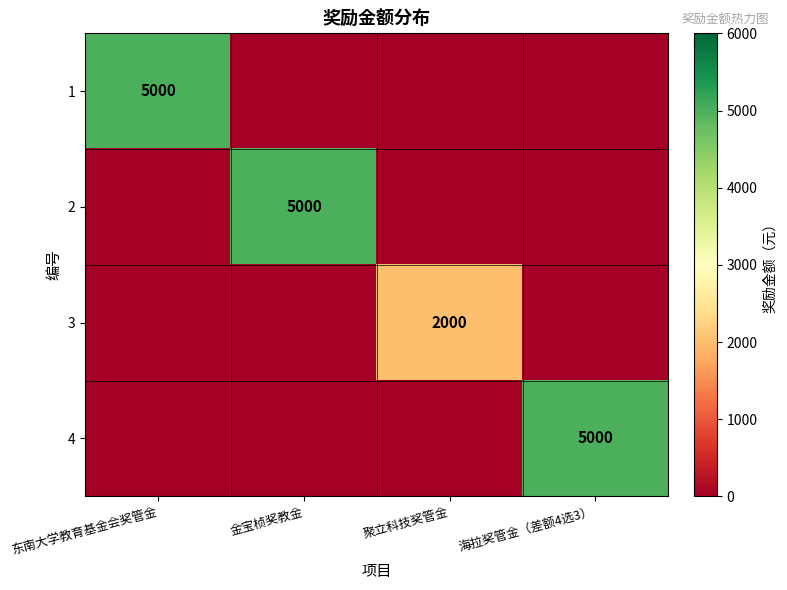

At how many categories does at least one series exceed 1133?

4